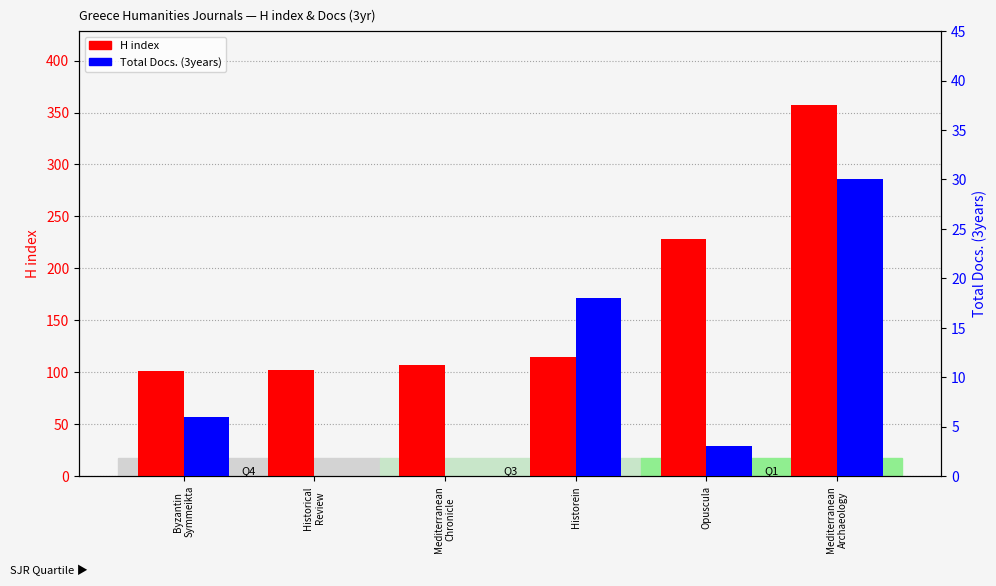

What is the label of the 4th bar from the left?

Historein